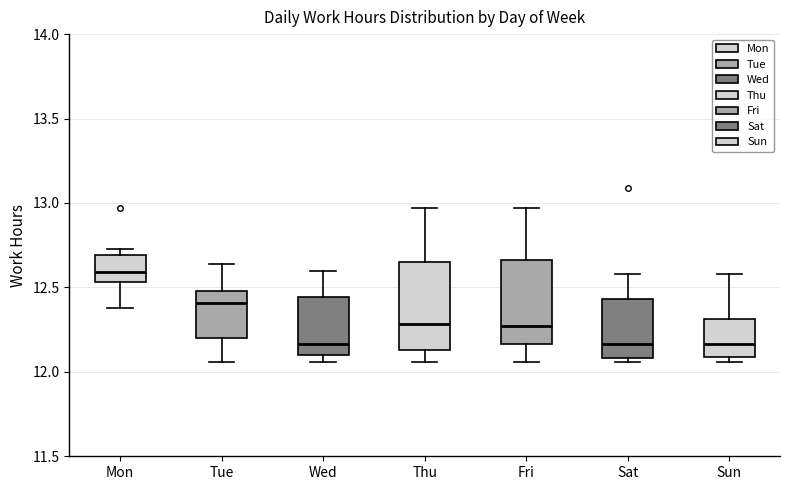

Where does the median line of the box for Fri sit on the y-axis? The values are not printed on the chart, so give them approximately, as read against the axis.

12.25